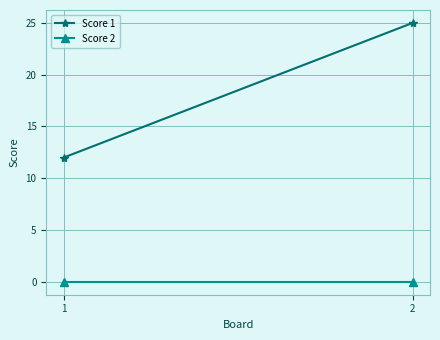

Reading right to left, extract all data points from this chart.

Score 1: 25	12
Score 2: 0	0